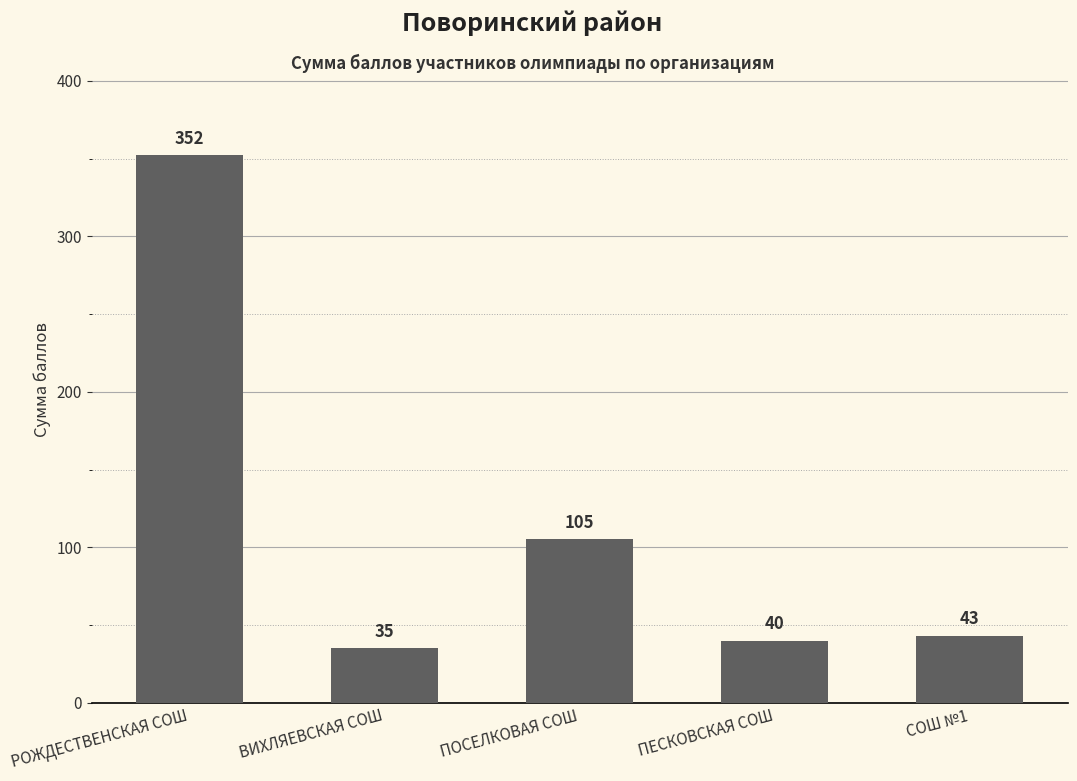

Is it true that the value at РОЖДЕСТВЕНСКАЯ СОШ is 352?

True